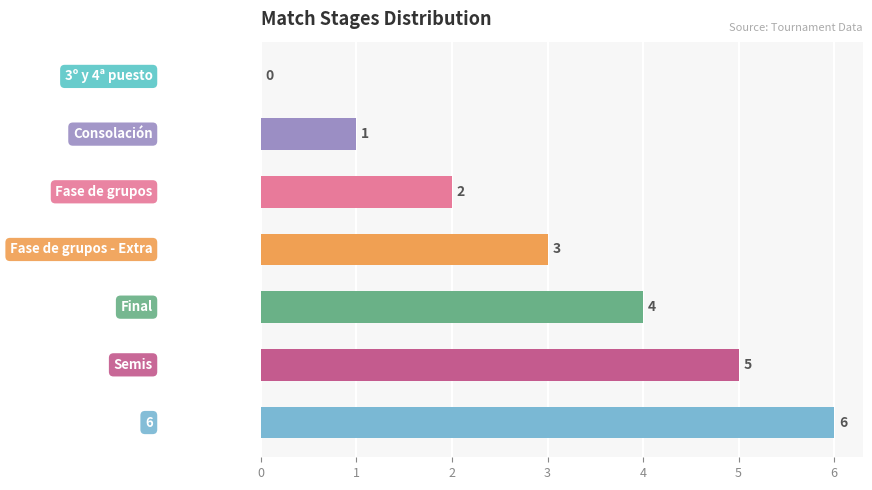

Count the number of data series in this chart.

1